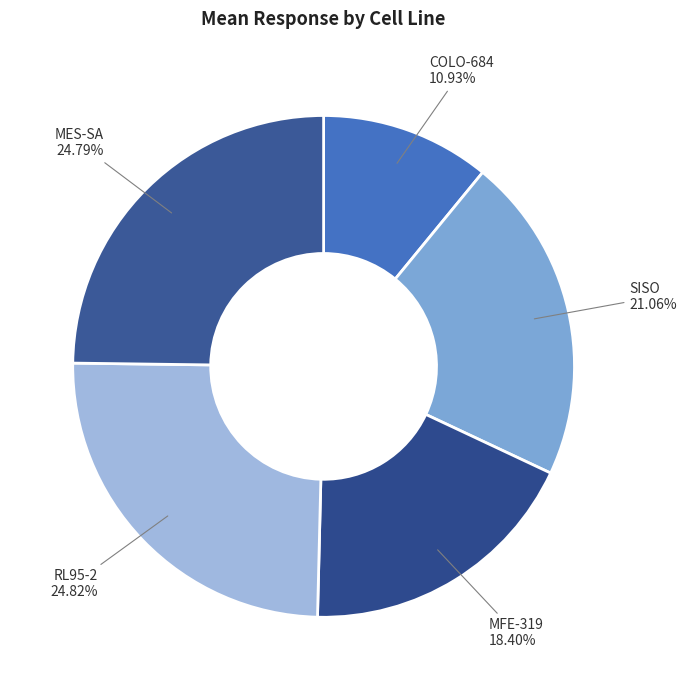

Between MES-SA and COLO-684, which is larger?

MES-SA